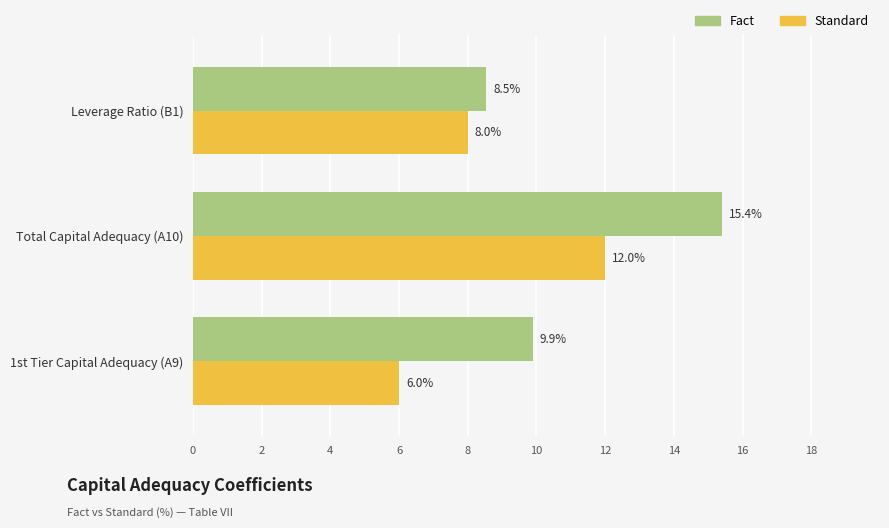

What is the total value across all series at Total Capital Adequacy (A10)?

27.4